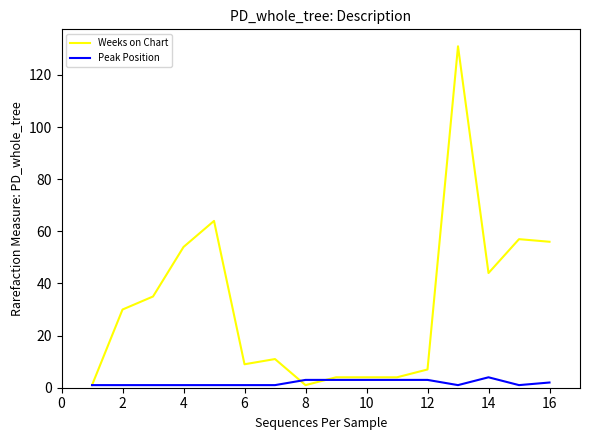

What is the sum of all Peak Position values?

30